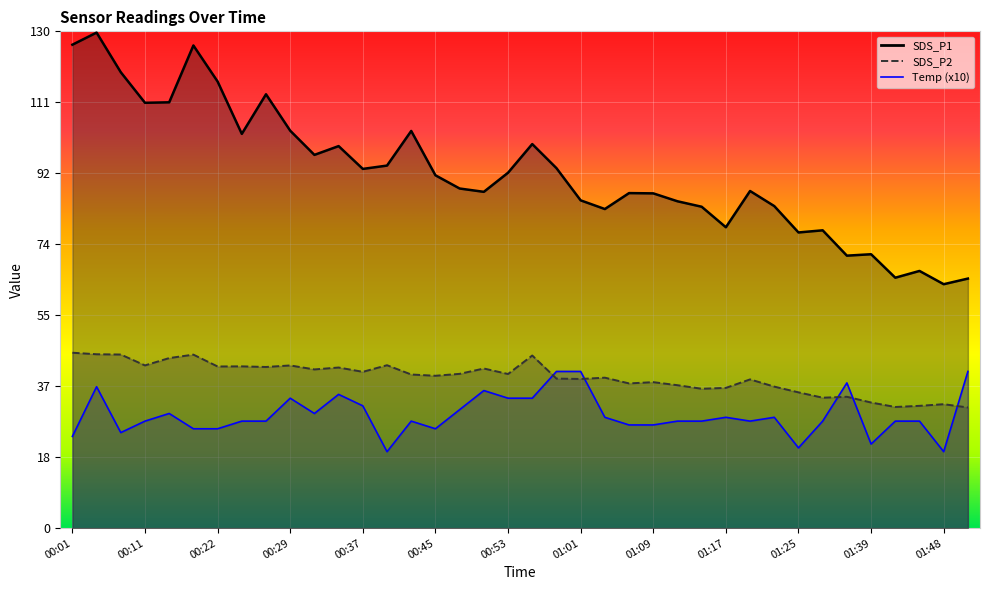

What is the spread (max minus min) of values at 01:25?

56.4